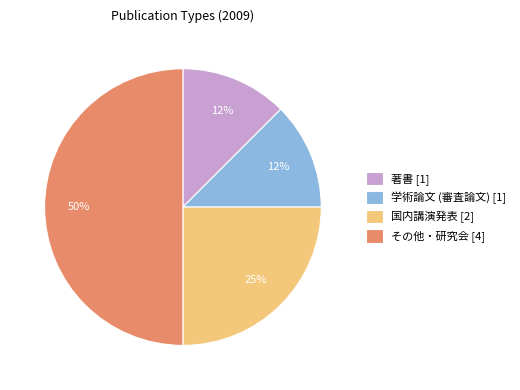

Does 国内講演発表 account for over 50% of the chart?

No